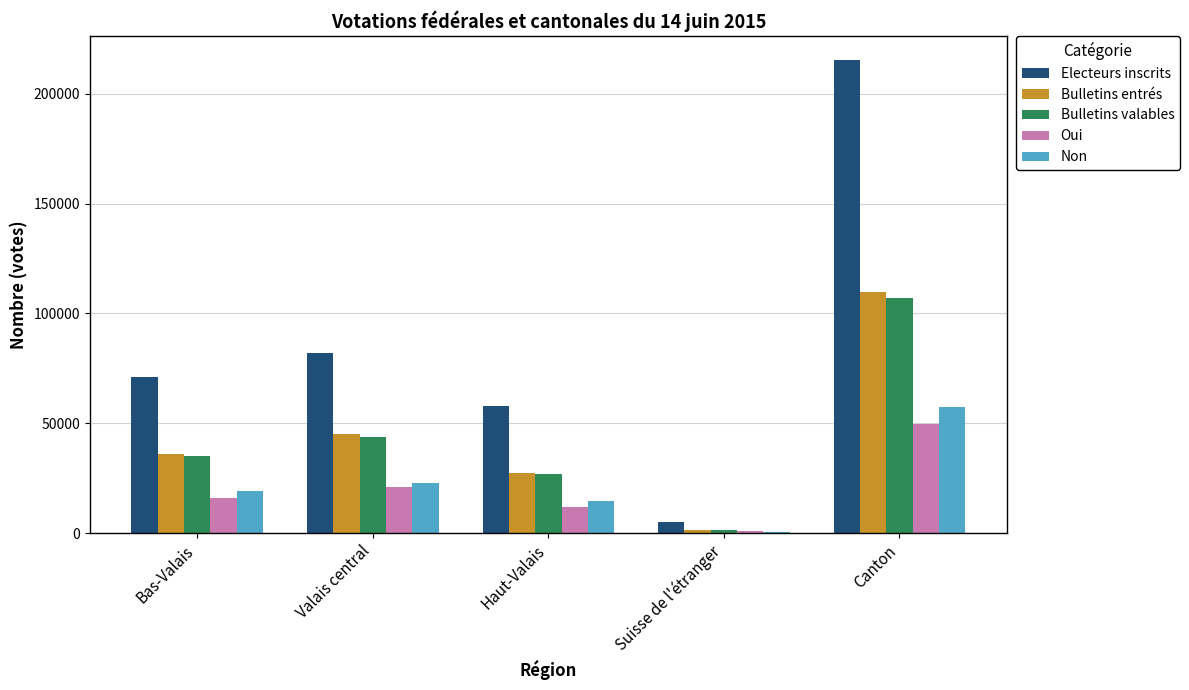

What is the total value across all series at Haut-Valais?

138748